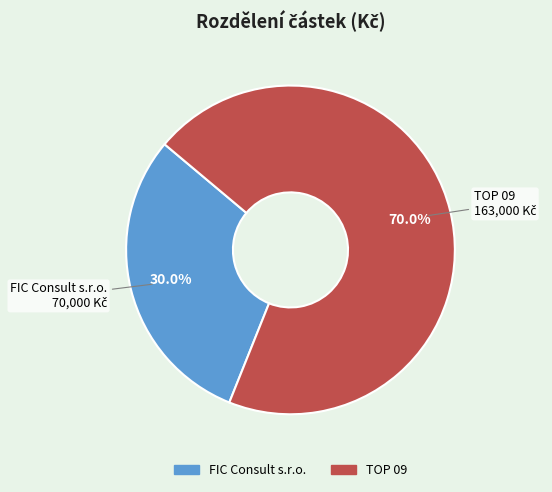

To the nearest percent, what is the average slice percentage?

50%